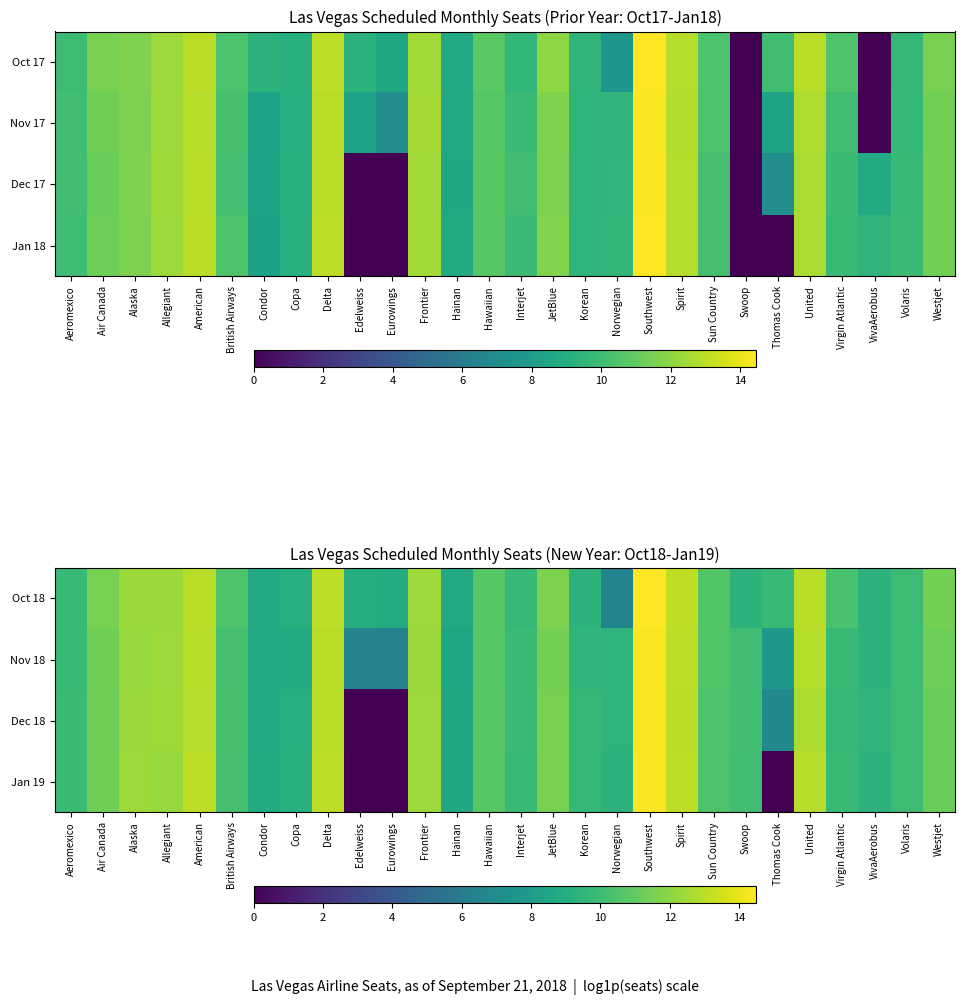

Count the number of categories in the chart.

28